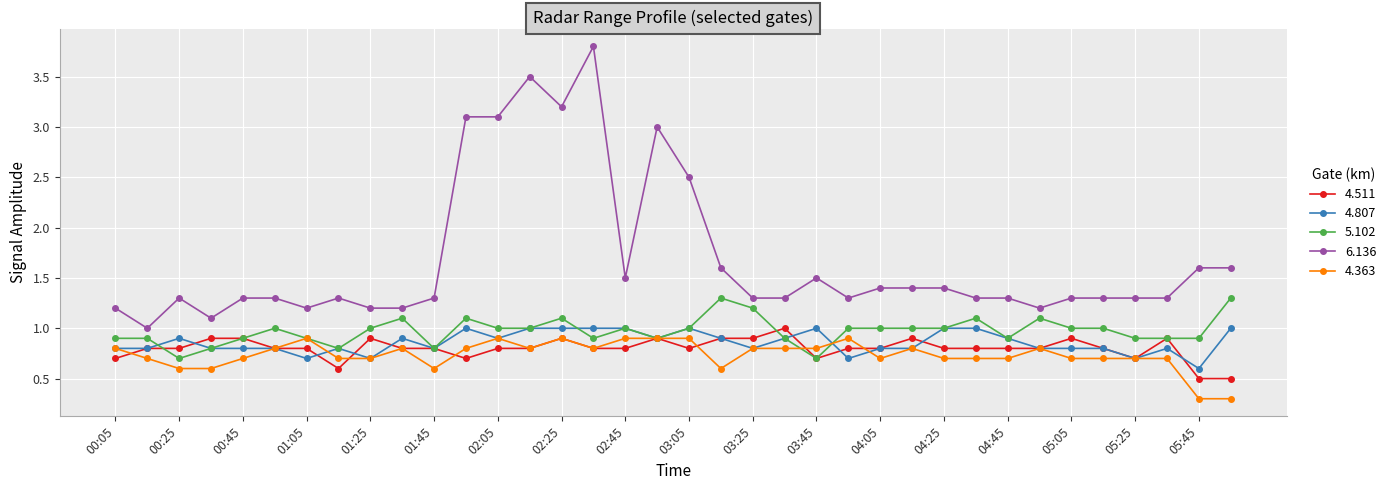

True or false: 4.363 and 6.136 cross at least once.

False